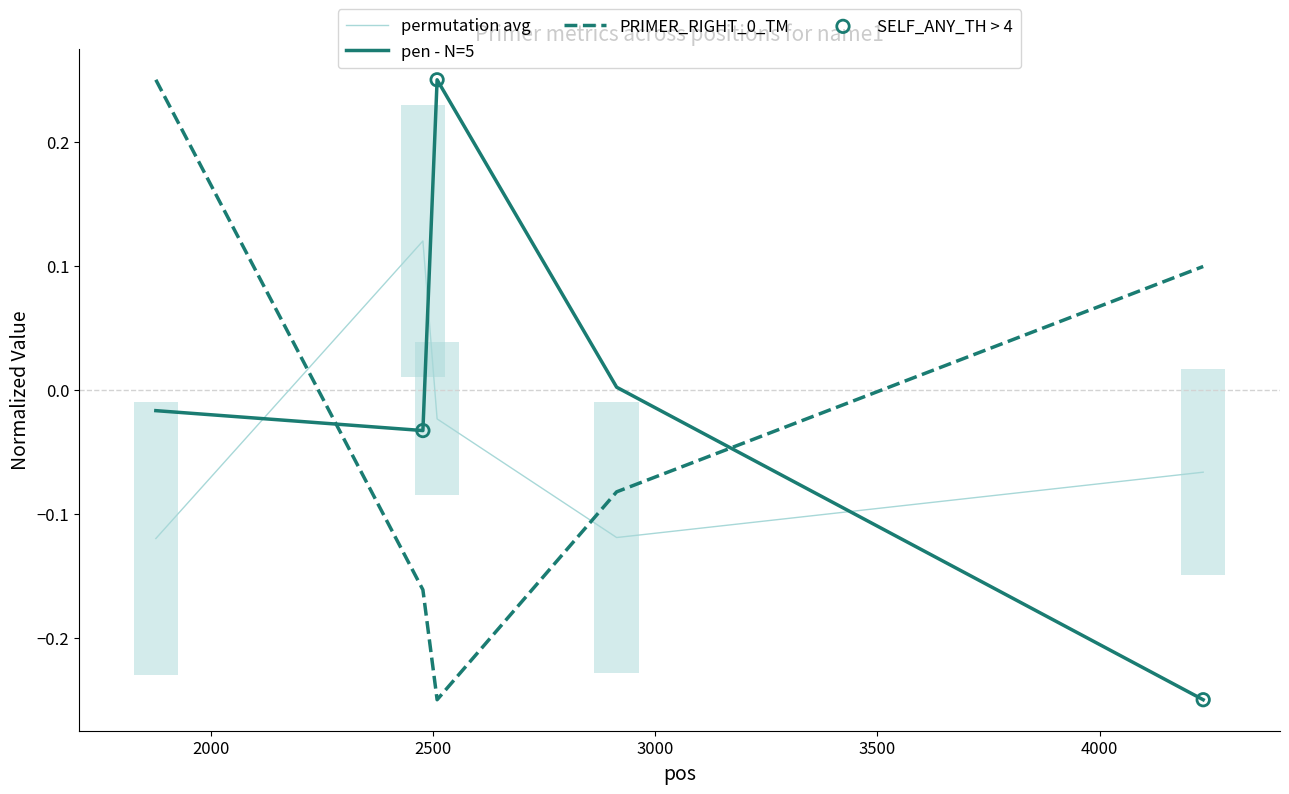

At which category is the sum across all series the highest?

1876